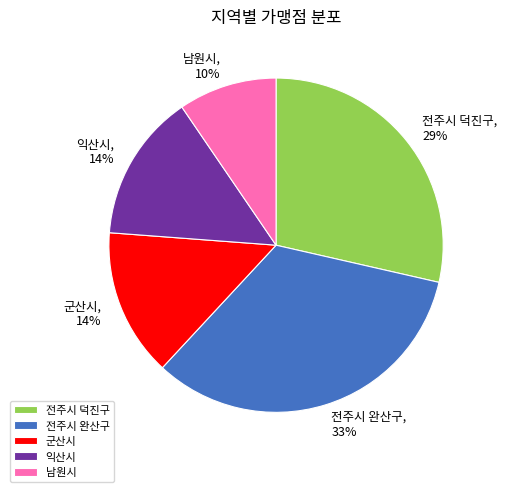

To the nearest percent, what portion does 군산시 represent?

14%